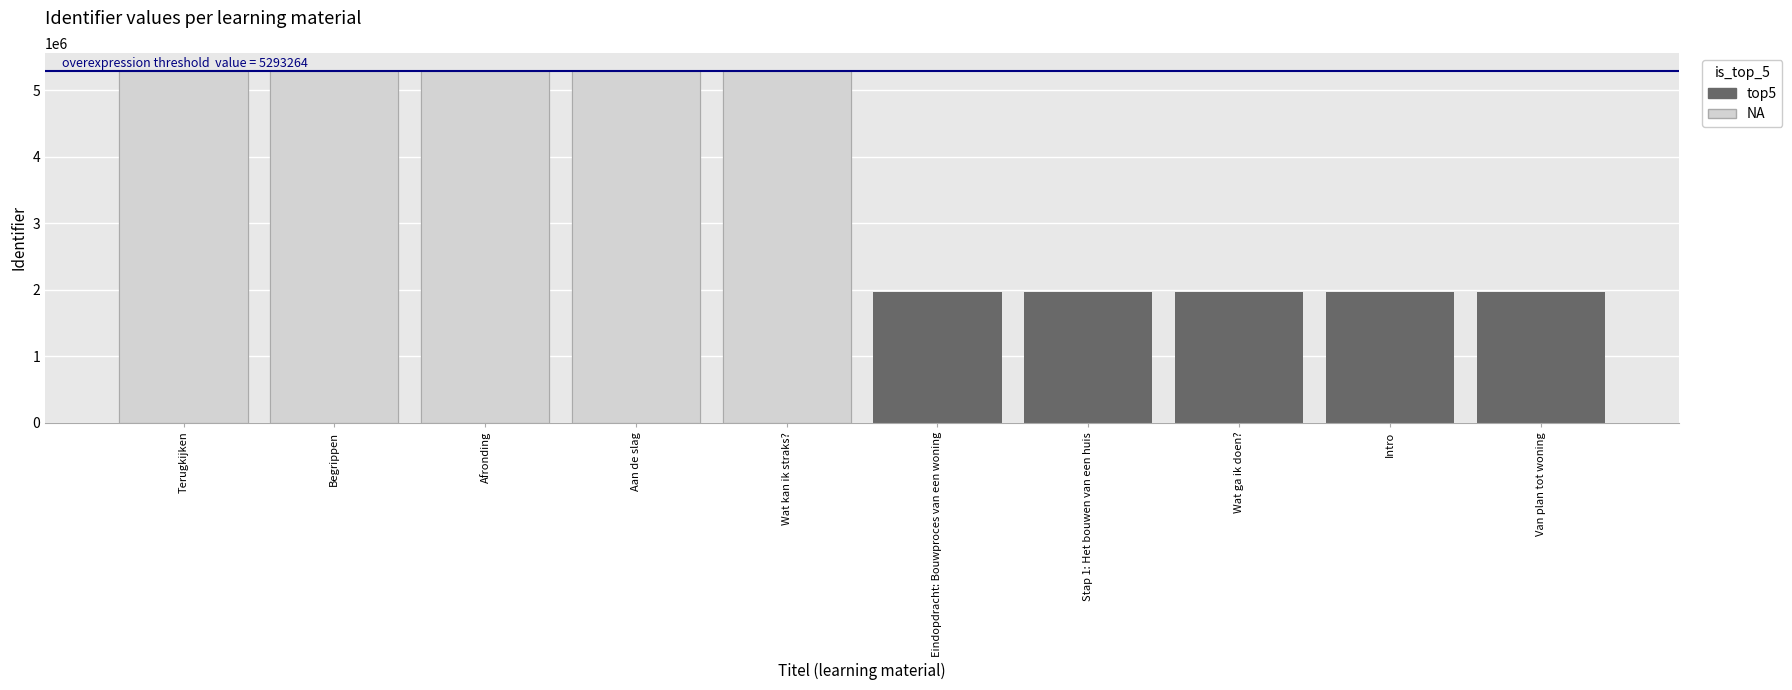

At 3, list the series in order from smallest to largest.

top5, NA